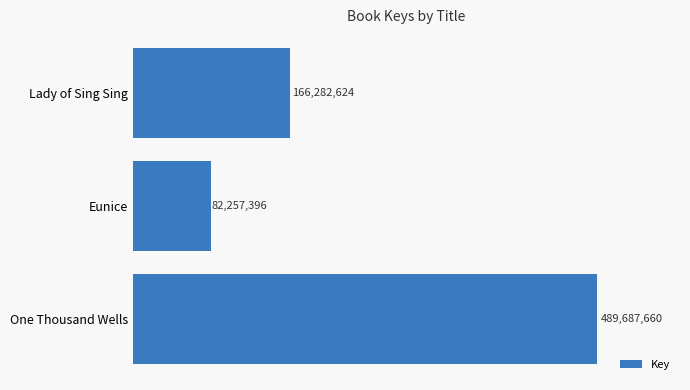

Are the bars horizontal?

Yes